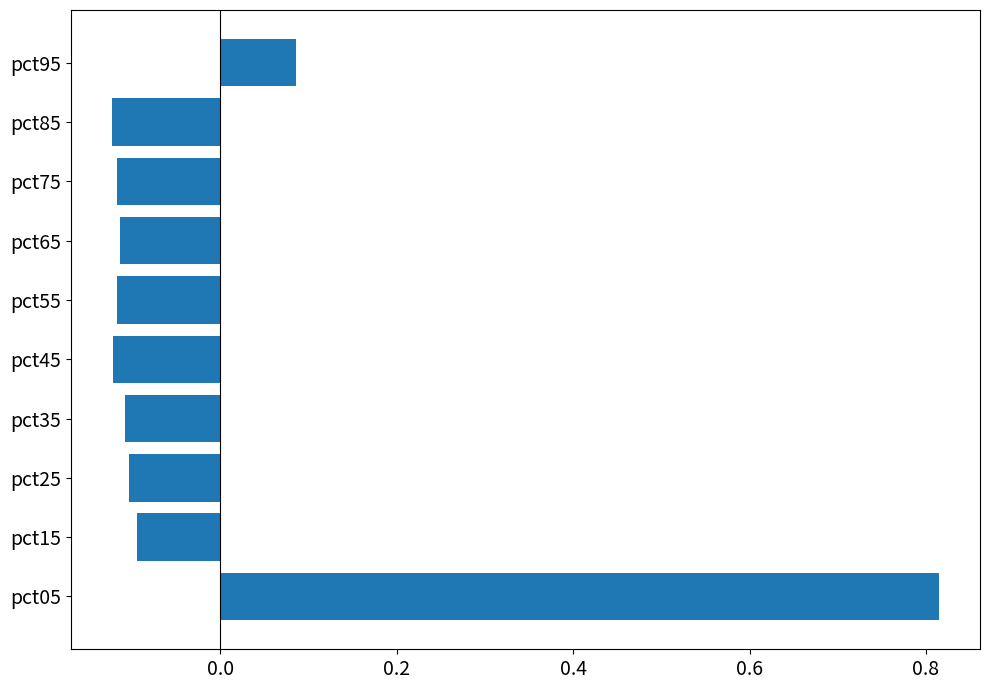

Does the chart contain any negative values?

Yes